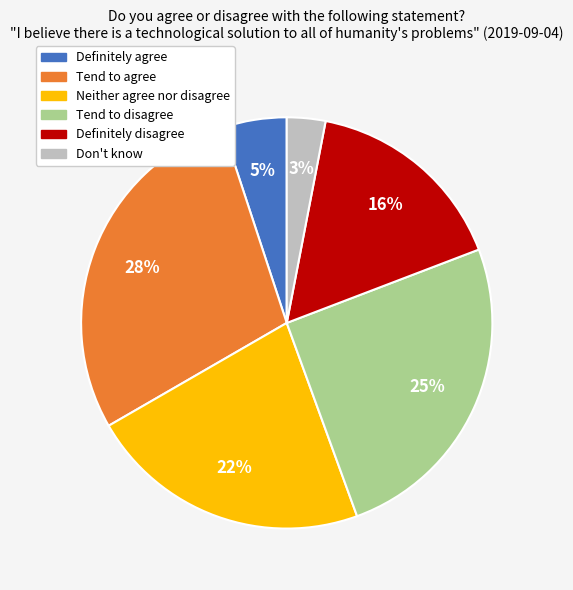

How many slices are in this pie chart?

6